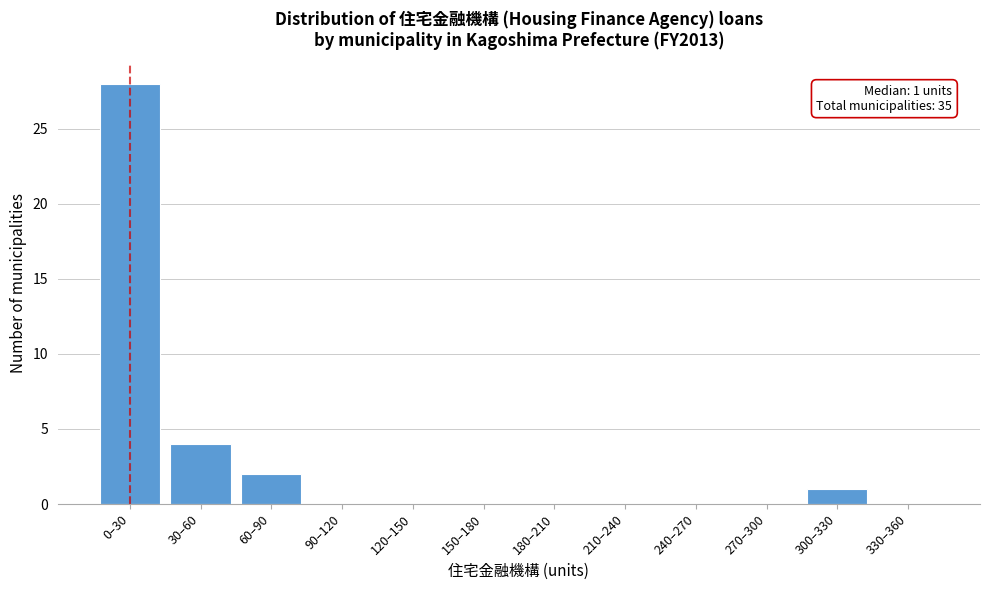

Reading left to right, list all the values displayed in this chart.

0–30=28	30–60=4	60–90=2	90–120=0	120–150=0	150–180=0	180–210=0	210–240=0	240–270=0	270–300=0	300–330=1	330–360=0